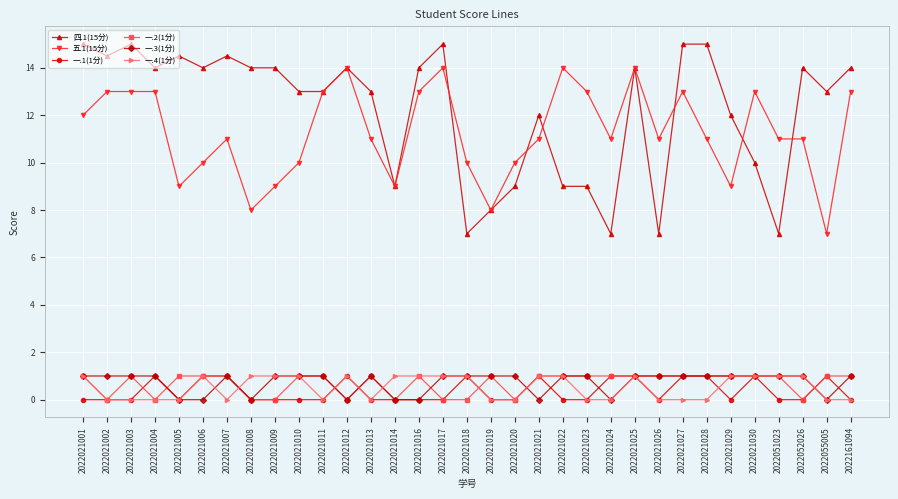

True or false: 一.1(1分) has a value of 1.0 at 2022021006.

True